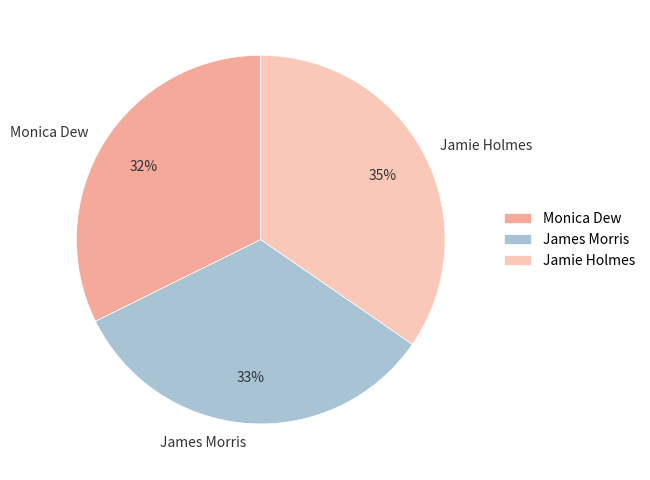

Which category has the smallest portion of the pie?

Monica Dew